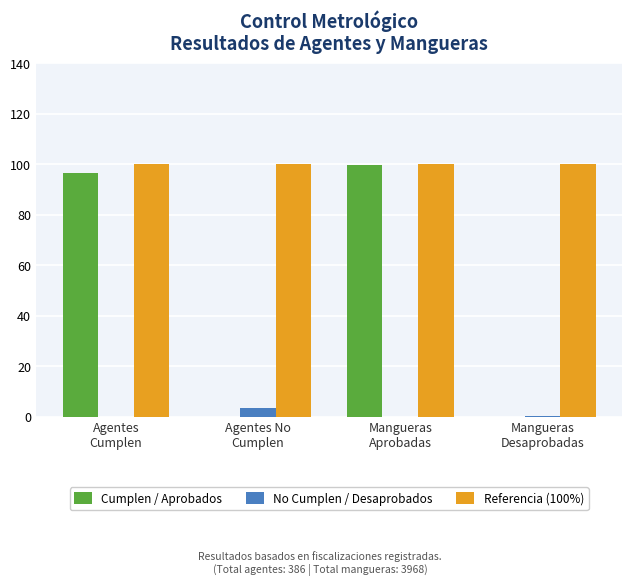

True or false: Cumplen / Aprobados has a value of 57.4 at Agentes
Cumplen.

False